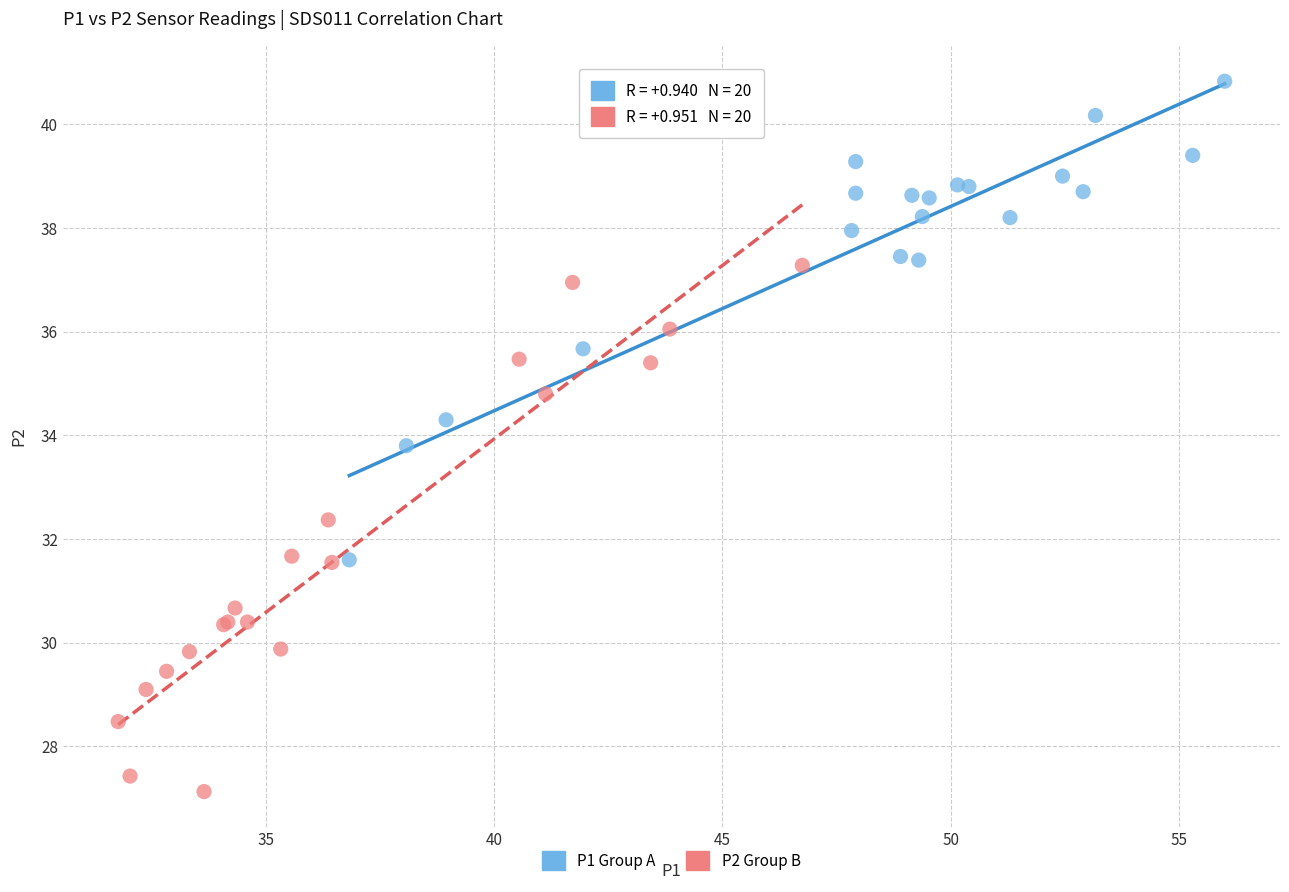

Which series reaches the minimum Y coordinate?

P2 Group B